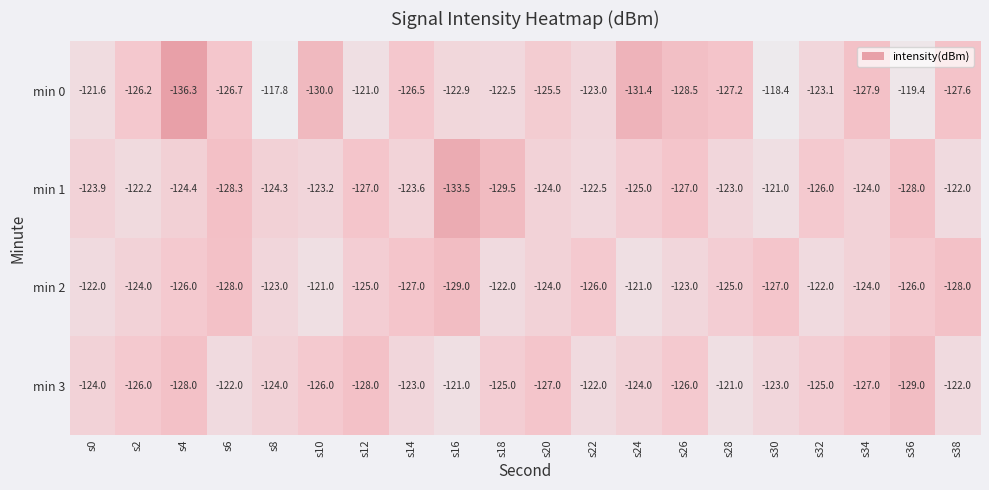

Count the number of data series in this chart.

4